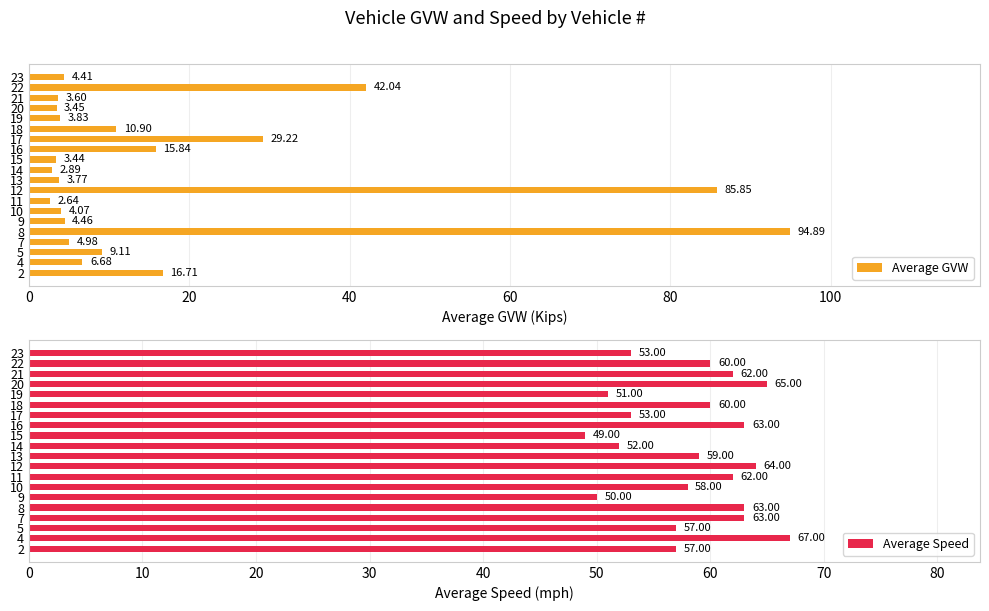

What is the average value of the Average Speed series?

58